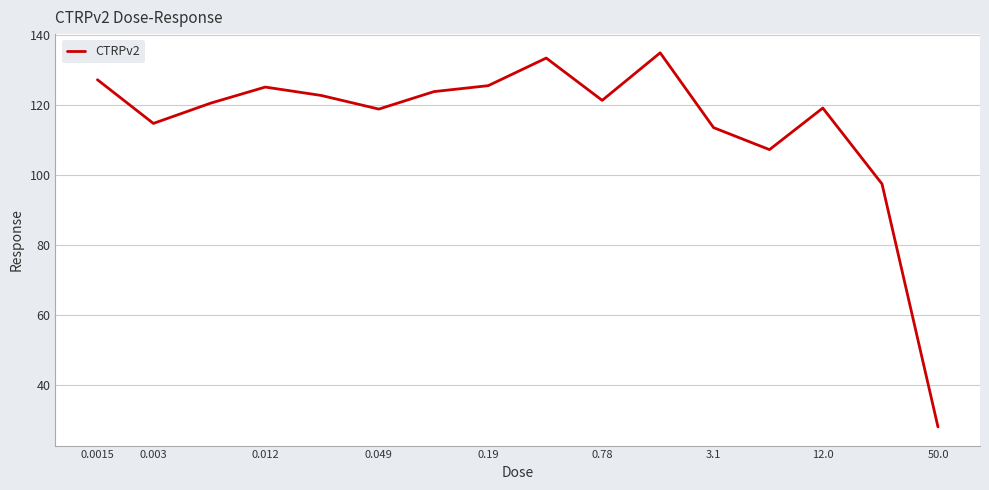

What is the minimum value shown in the chart?

28.0